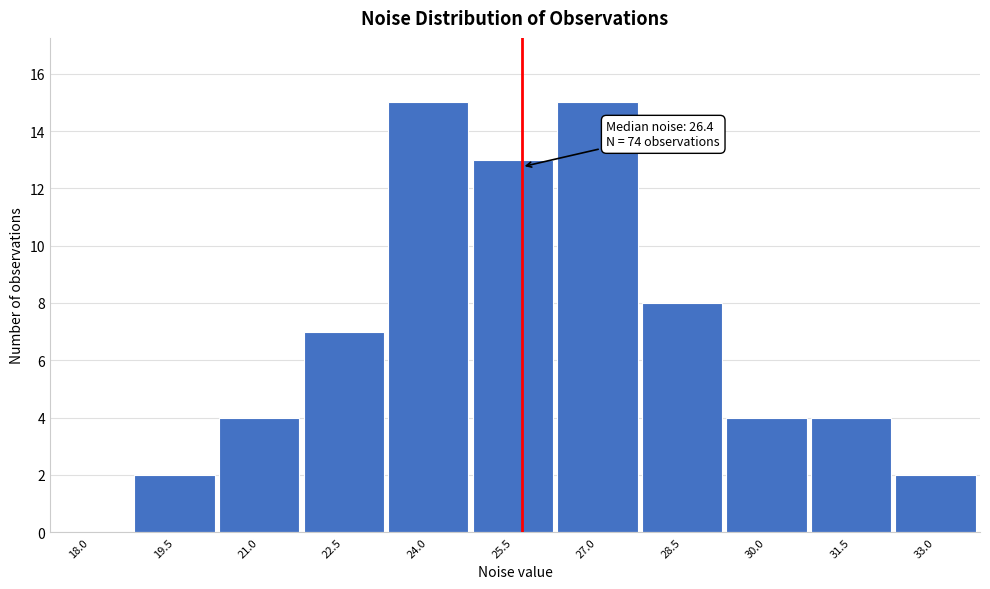

Reading right to left, what are all the values shown in this chart?

33.0=2	31.5=4	30.0=4	28.5=8	27.0=15	25.5=13	24.0=15	22.5=7	21.0=4	19.5=2	18.0=0